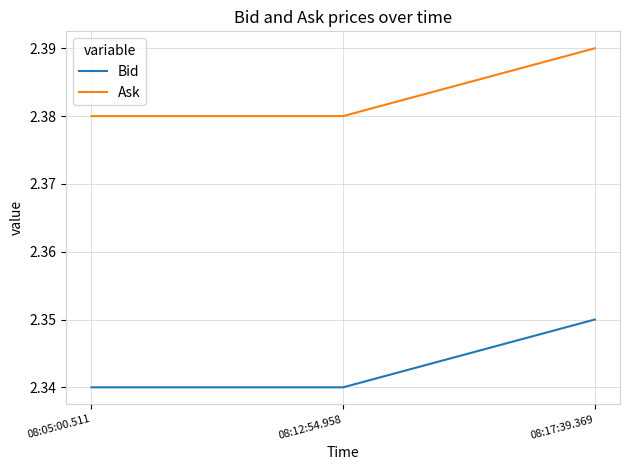

True or false: Ask has a value of 1.0 at 08:17:39.369.

False